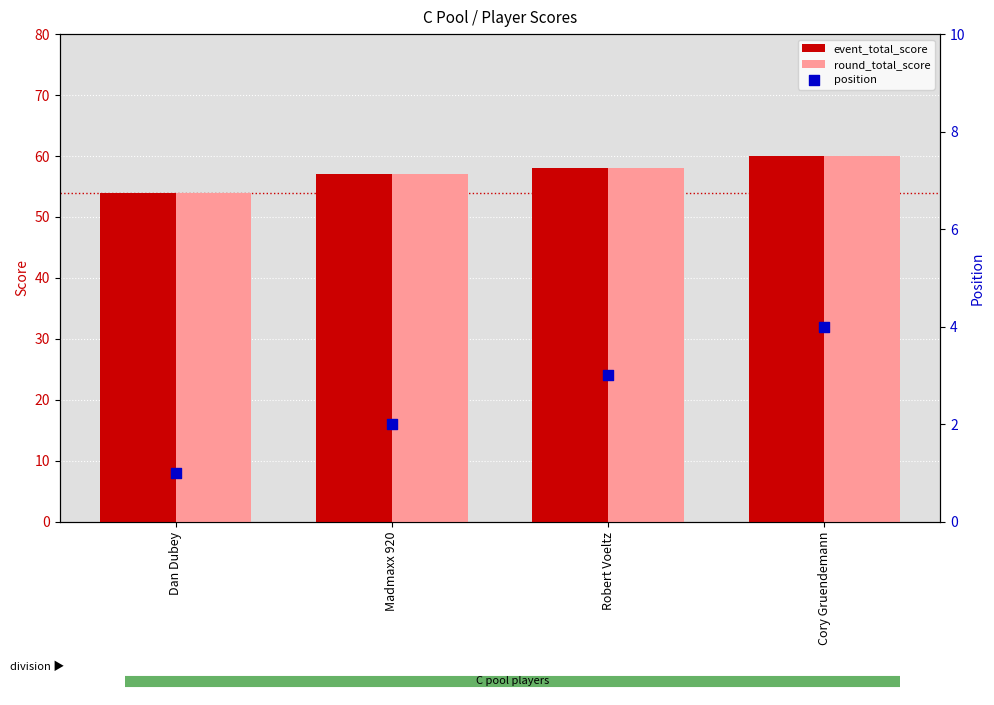

Which series has the widest spread of Y values?

event_total_score